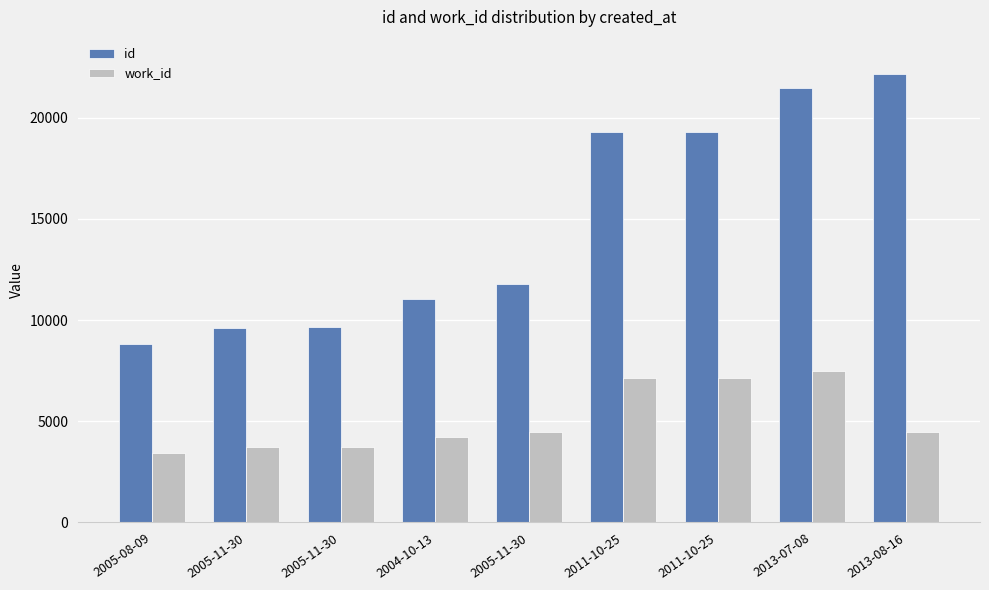

List the series in order of their overall mean, highest first.

id, work_id